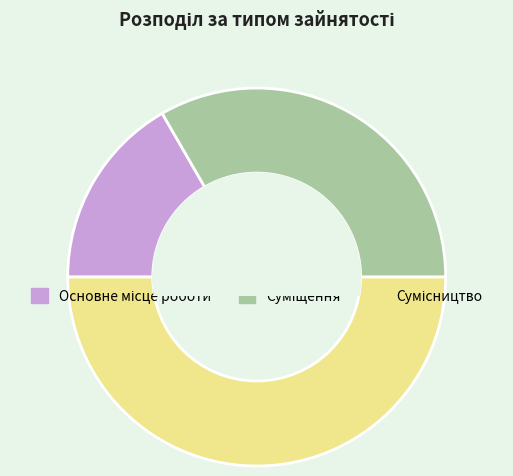

True or false: Основне місце роботи accounts for 17% of the total.

True